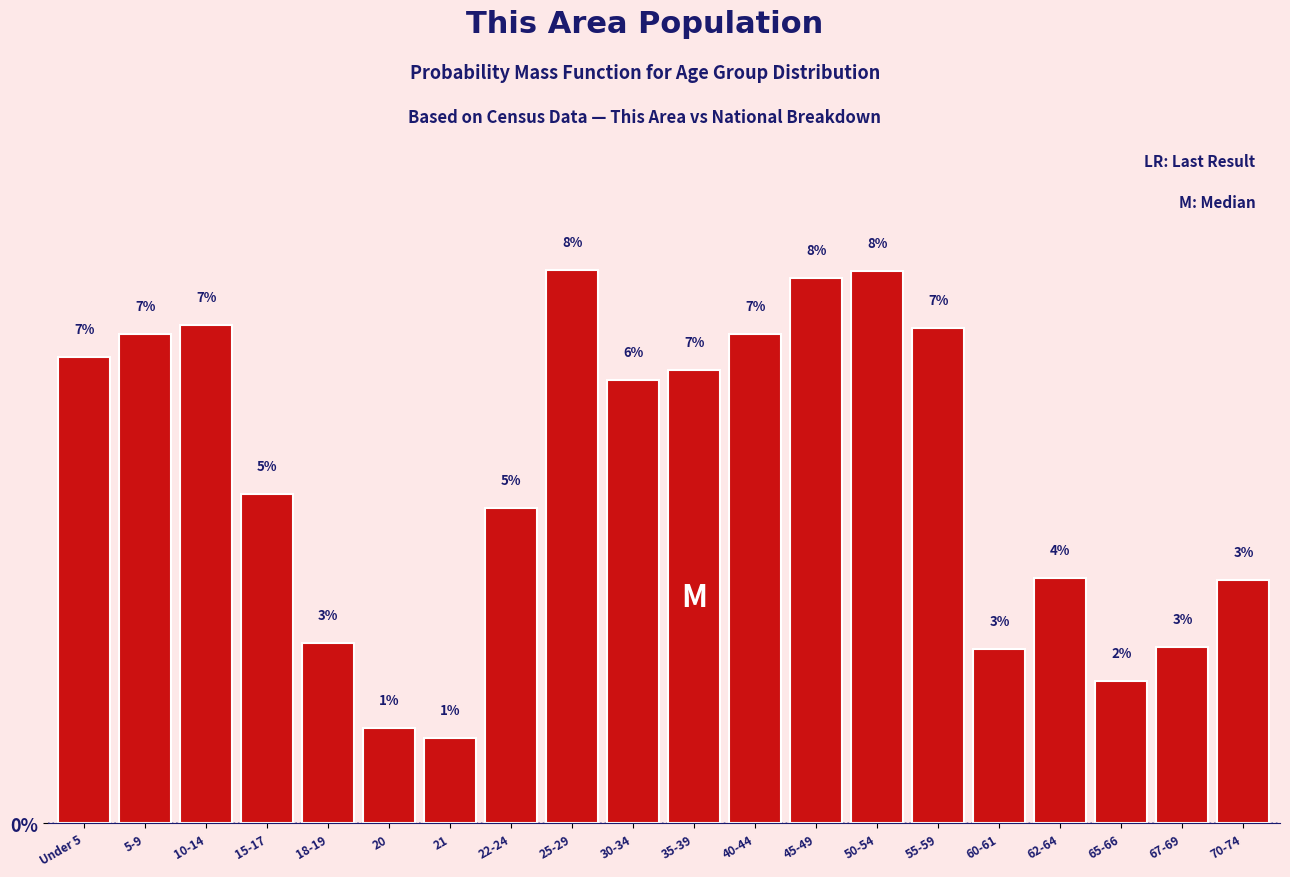

How many bars are there in total?

20